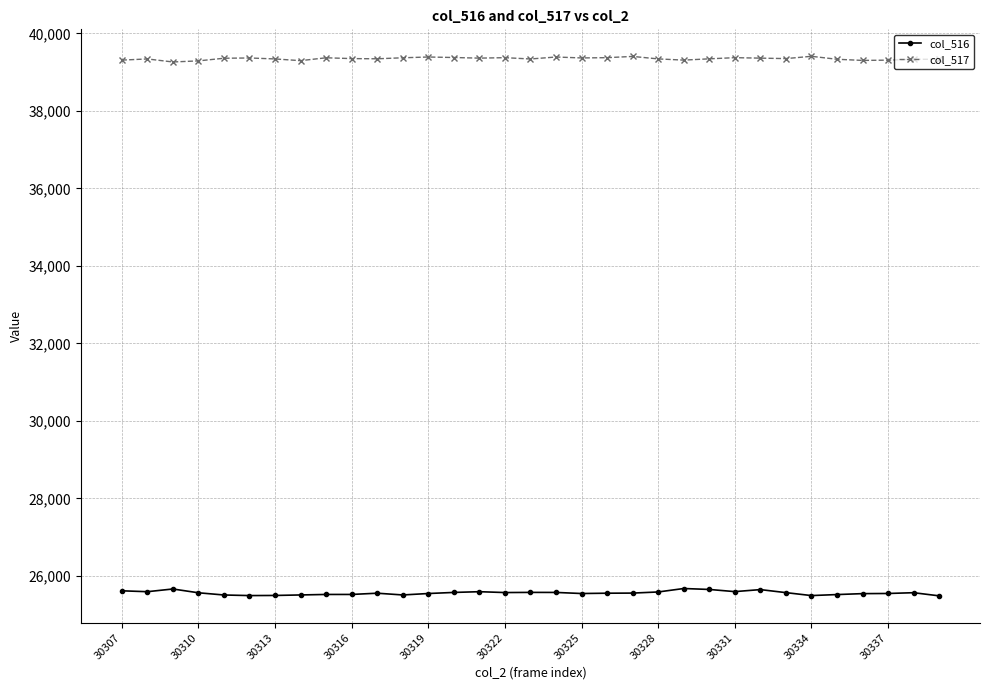

Which series has the largest total across all categories?

col_517